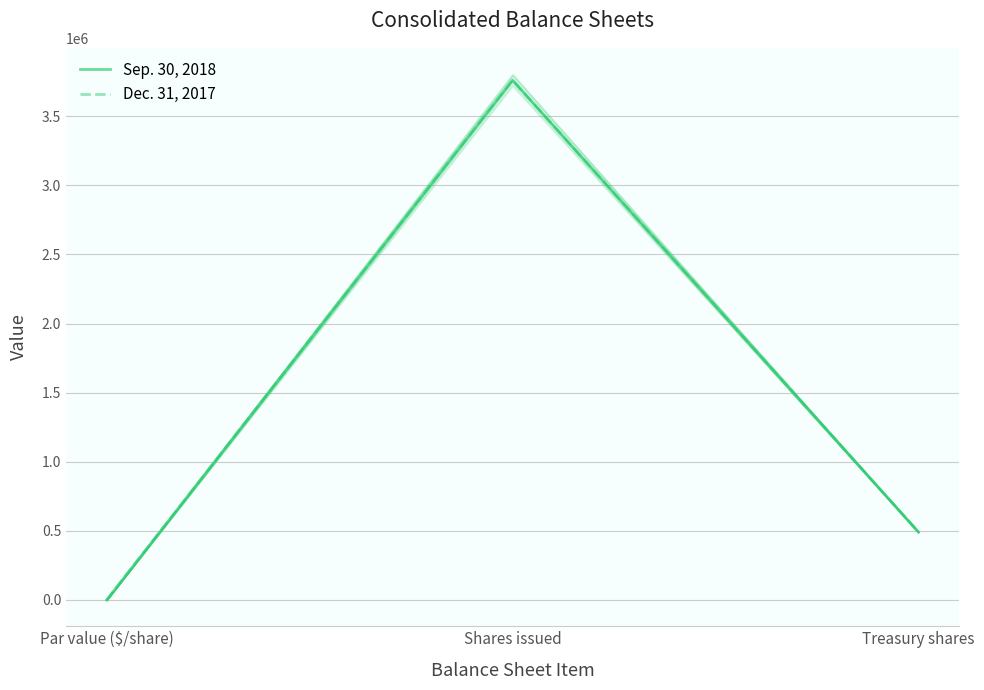

Is this an area chart (filled region under the line)?

No